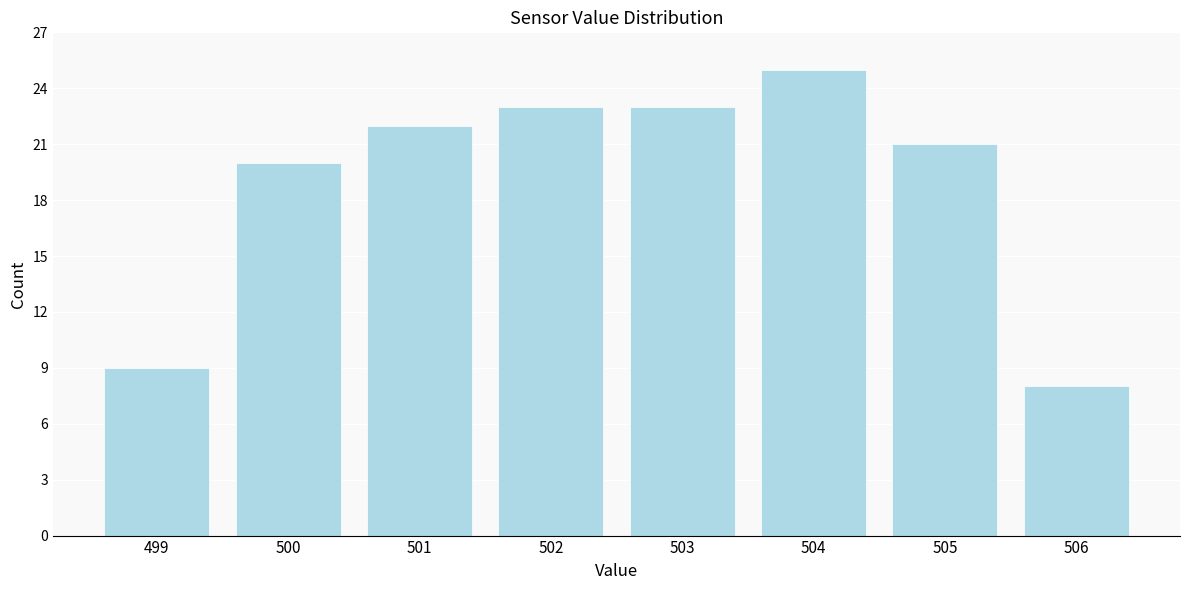

Reading left to right, list all the values displayed in this chart.

9	20	22	23	23	25	21	8